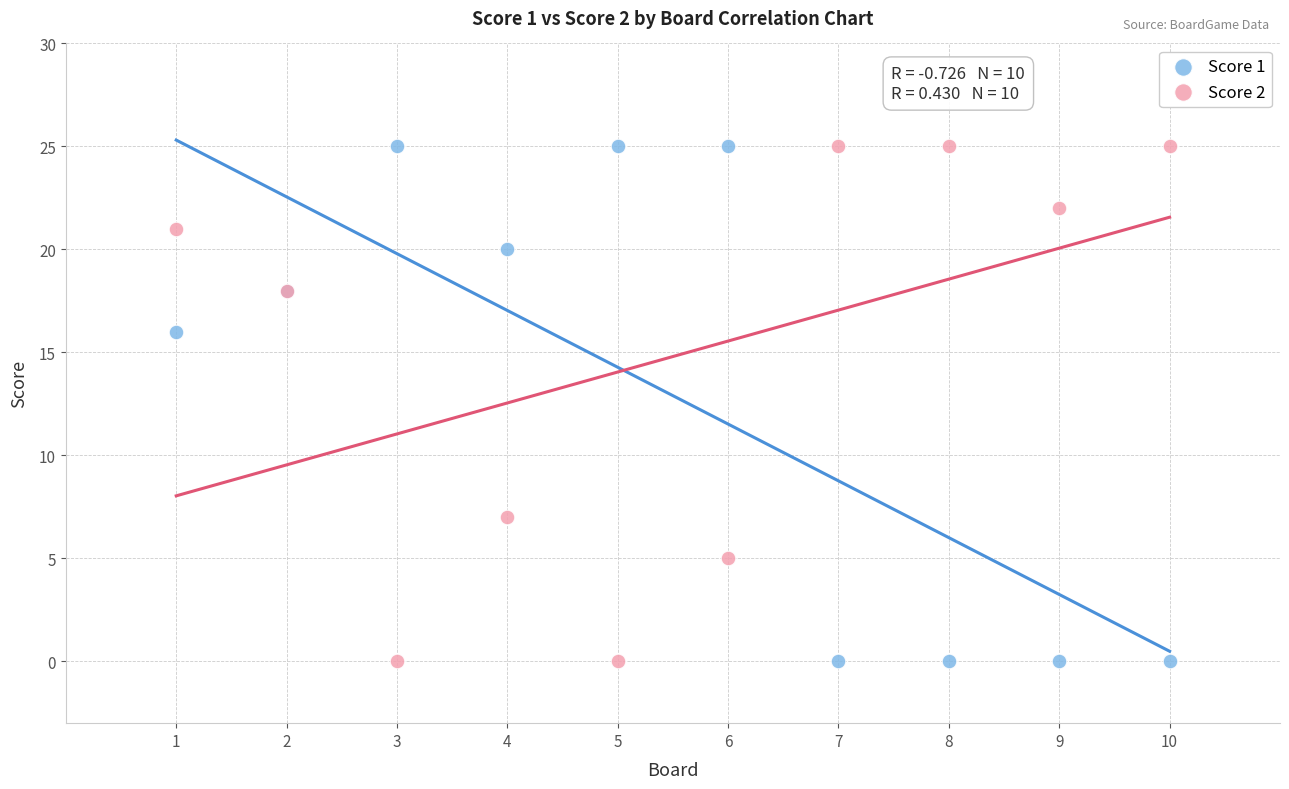

Across all series, what Y value is closest to 12?

16